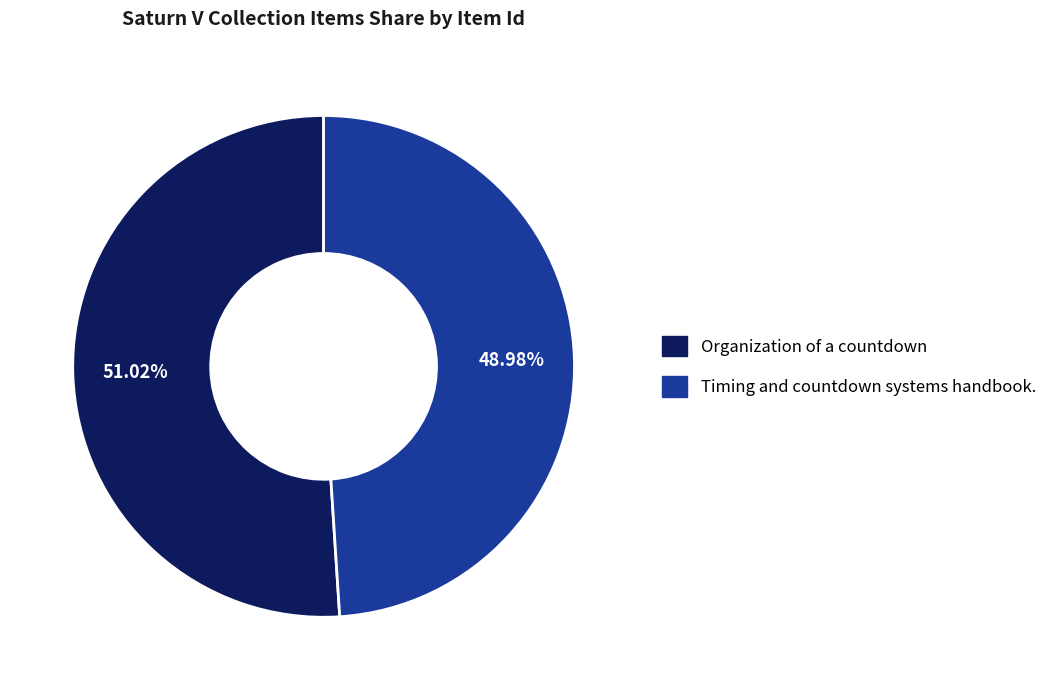

To the nearest percent, what is the average slice percentage?

50%